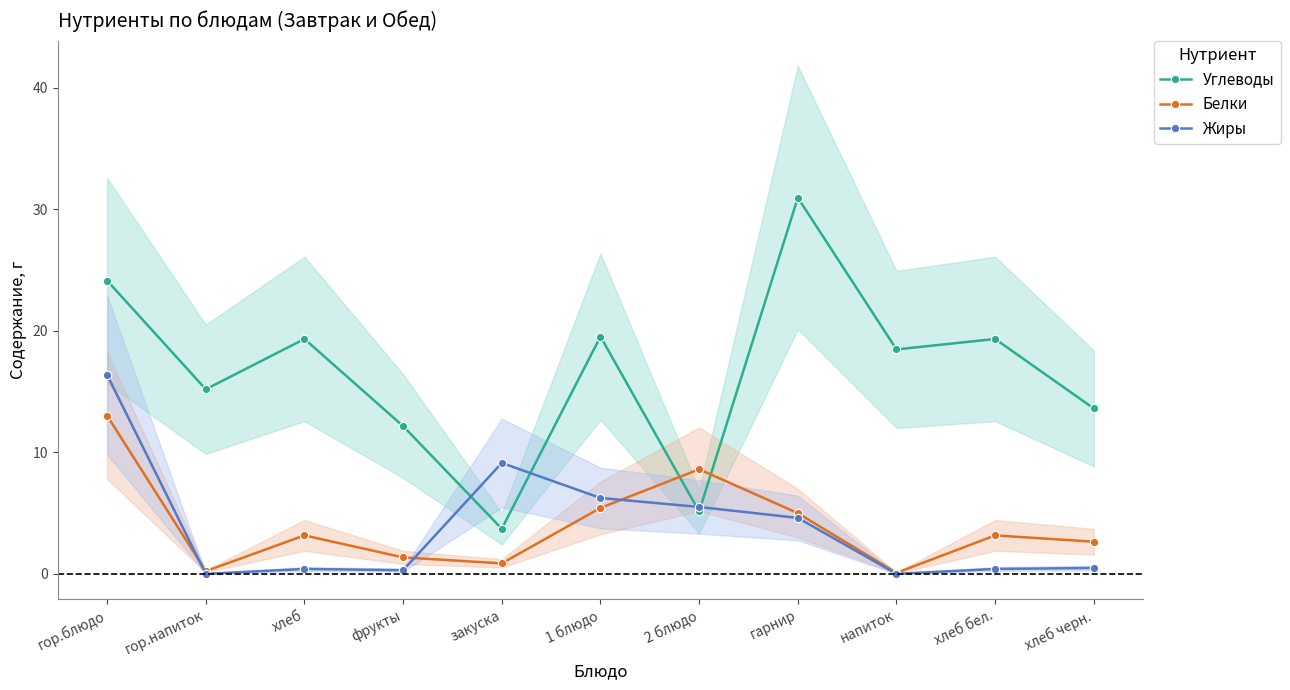

How many times do Белки and Углеводы cross each other?

2